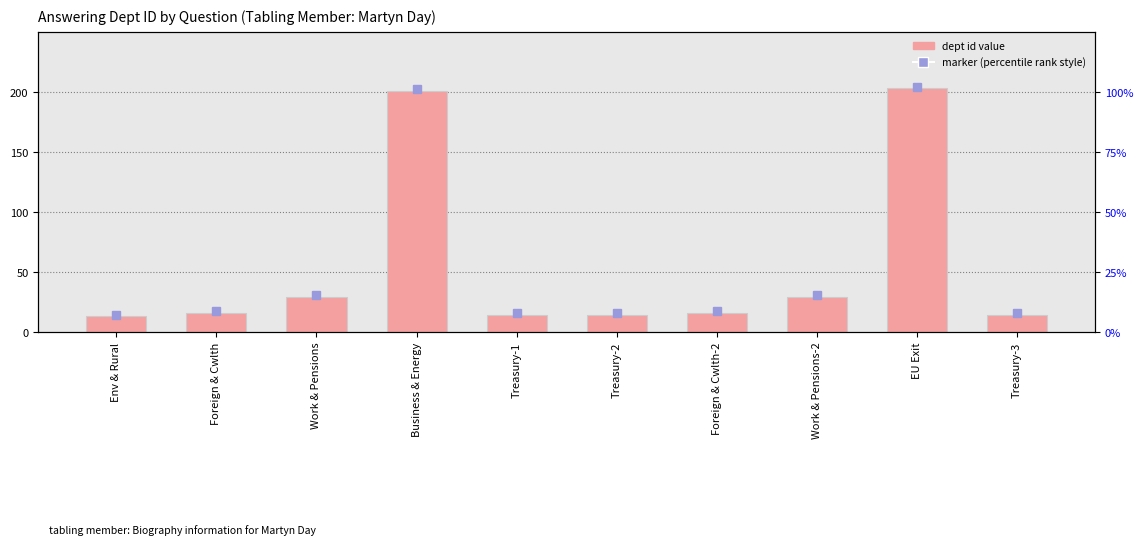

The value at Treasury-3 is 5. True or false?

False